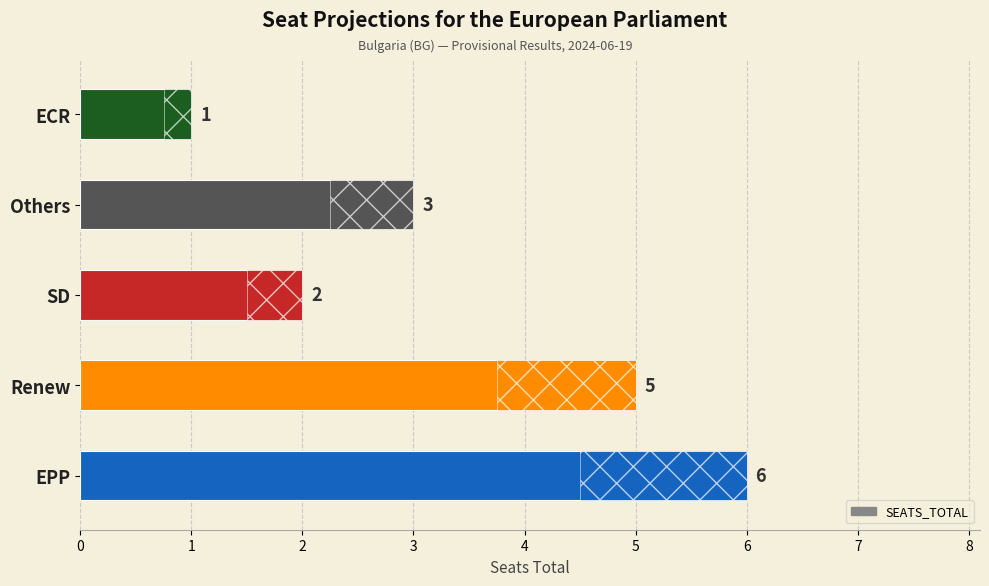

The chart shows a value of 1 at SD. True or false?

False